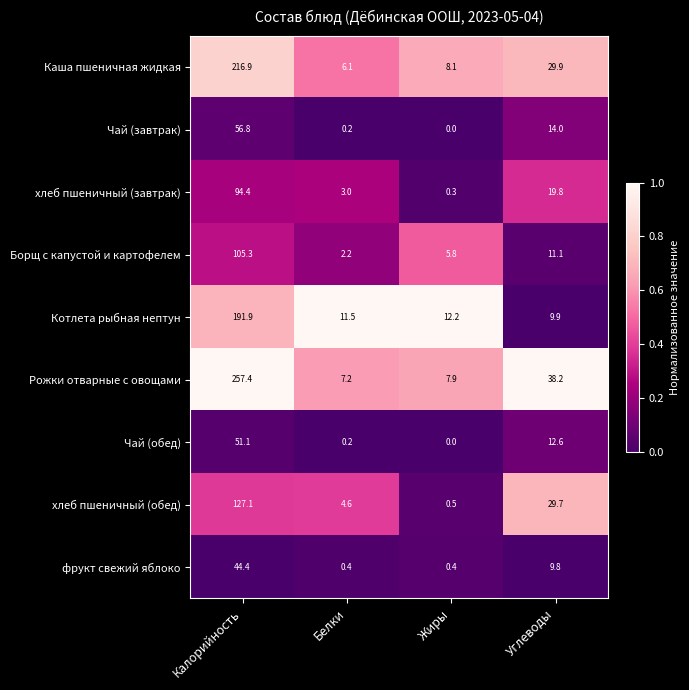

True or false: Каша пшеничная жидкая has a value of 14.6 at Углеводы.

False